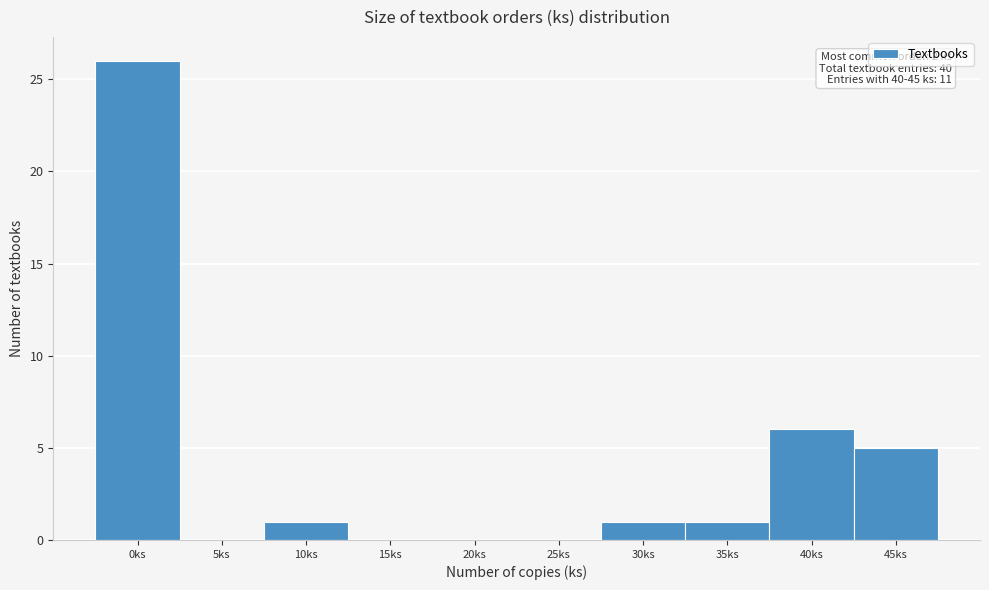

Reading left to right, list all the values displayed in this chart.

0ks=26	5ks=0	10ks=1	15ks=0	20ks=0	25ks=0	30ks=1	35ks=1	40ks=6	45ks=5